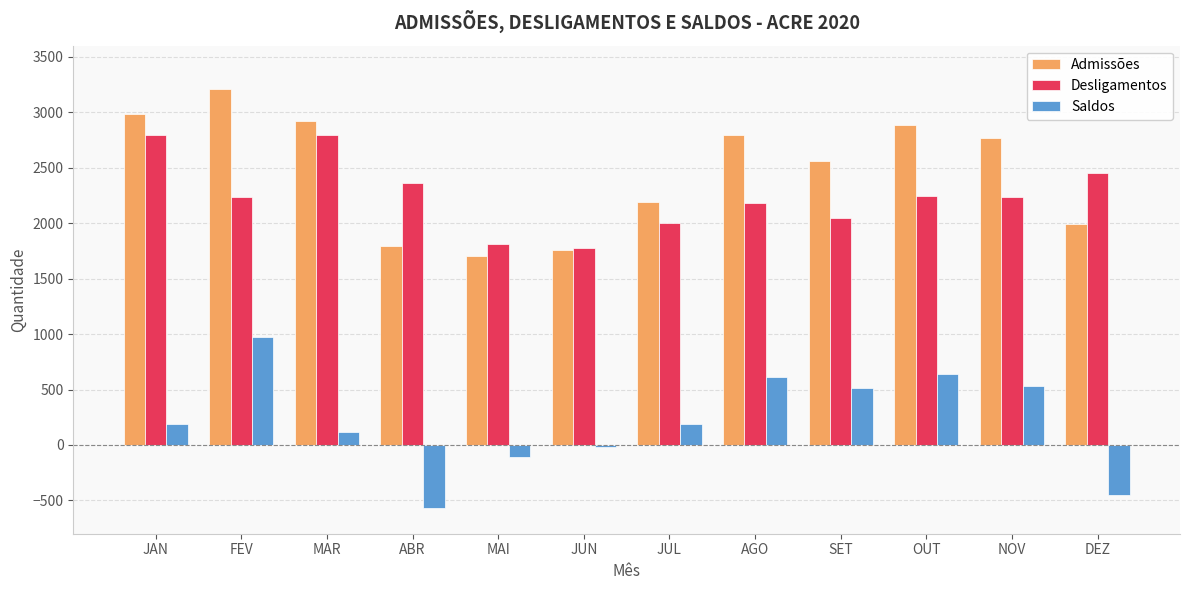

Which series changed the most between AGO and OUT?

Admissões